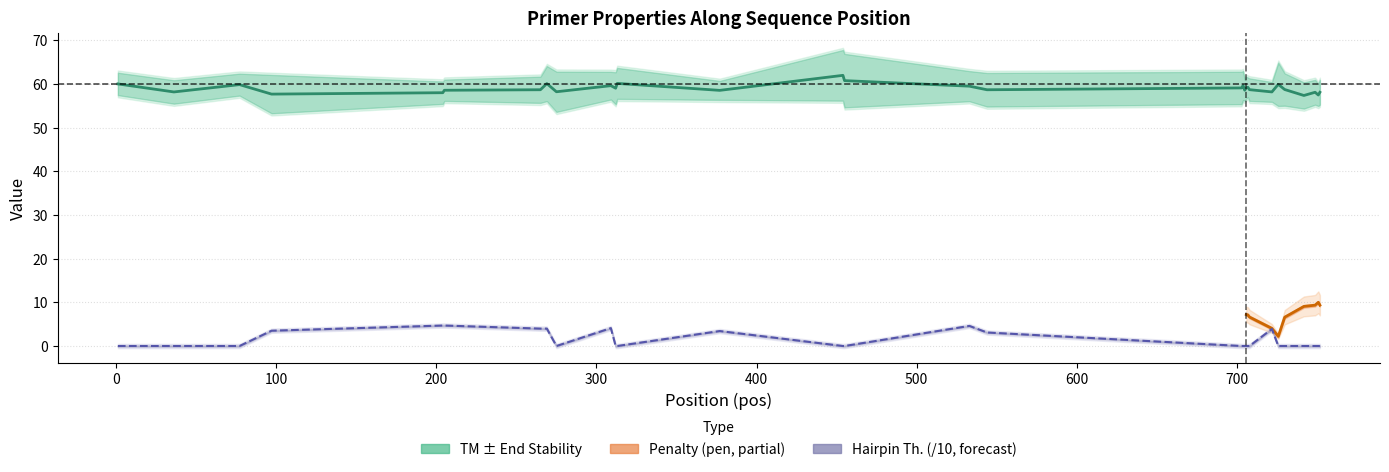

What is the maximum value shown in the chart?

62.0